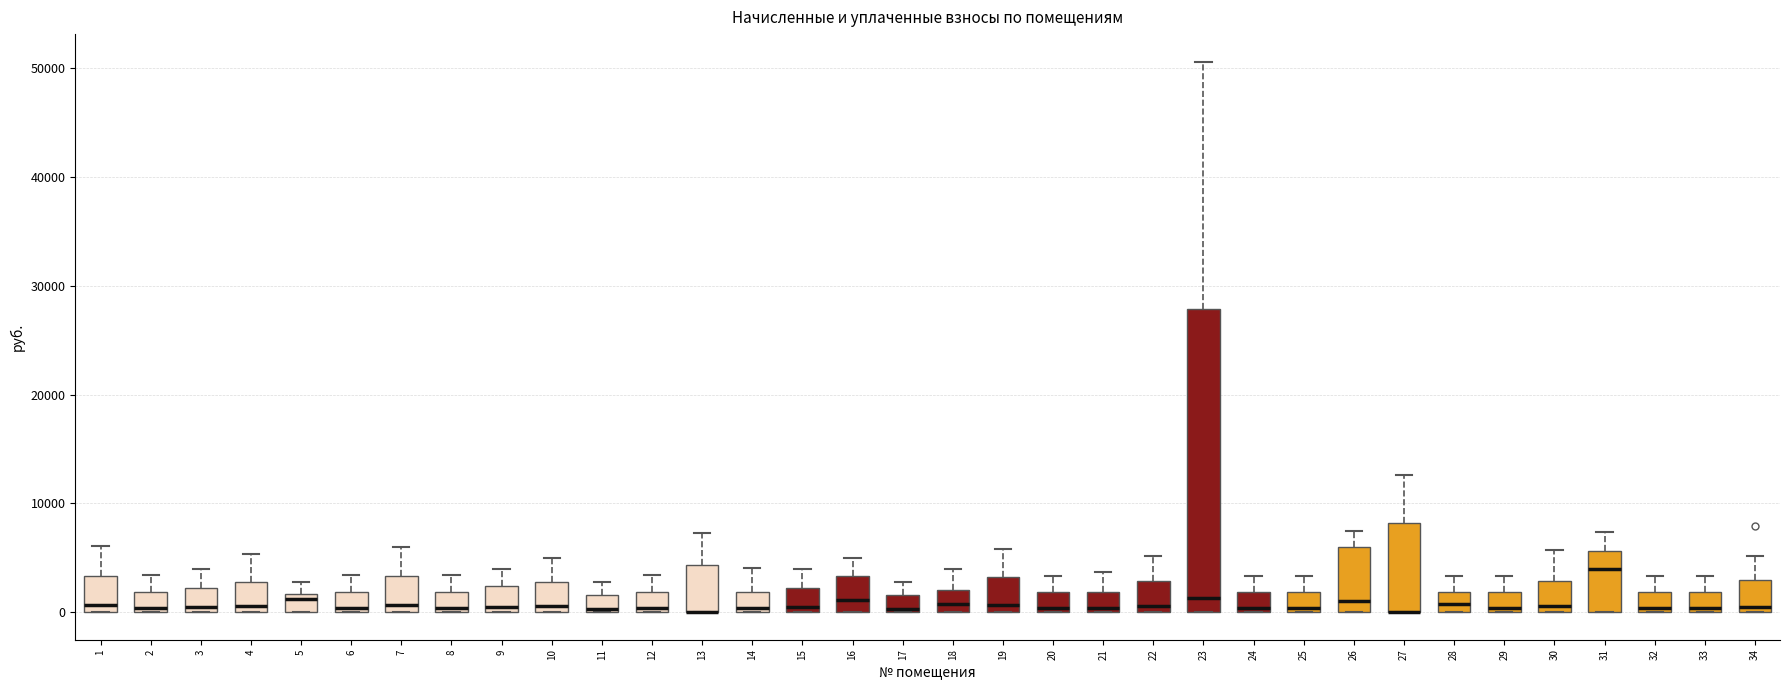

Reading left to right, transcribe this box plot: for each box, give where its median line is, the range the box spans, and where its two whiskers end, as read against the y-axis. The values are not printed on the chart, so give them approximately, as read against the axis.

1: median 1000, box 0 to 3000, whiskers 0 to 6000
2: median 0 (just above the box's lower edge), box 0 to 2000, whiskers 0 to 3000
3: median 0 (just above the box's lower edge), box 0 to 2000, whiskers 0 to 4000
4: median 1000, box 0 to 3000, whiskers 0 to 5000
5: median 1000, box 0 to 2000, whiskers 0 to 3000
6: median 0 (just above the box's lower edge), box 0 to 2000, whiskers 0 to 3000
7: median 1000, box 0 to 3000, whiskers 0 to 6000
8: median 0 (just above the box's lower edge), box 0 to 2000, whiskers 0 to 3000
9: median 0 (just above the box's lower edge), box 0 to 2000, whiskers 0 to 4000
10: median 1000, box 0 to 3000, whiskers 0 to 5000
11: median 0 (just above the box's lower edge), box 0 to 2000, whiskers 0 to 3000
12: median 0 (just above the box's lower edge), box 0 to 2000, whiskers 0 to 3000
13: median 0 (drawn on the box's lower edge), box 0 to 4000, whiskers 0 to 7000
14: median 0 (just above the box's lower edge), box 0 to 2000, whiskers 0 to 4000
15: median 0 (just above the box's lower edge), box 0 to 2000, whiskers 0 to 4000
16: median 1000, box 0 to 3000, whiskers 0 to 5000
17: median 0 (just above the box's lower edge), box 0 to 2000, whiskers 0 to 3000
18: median 1000, box 0 to 2000, whiskers 0 to 4000
19: median 1000, box 0 to 3000, whiskers 0 to 6000
20: median 0 (just above the box's lower edge), box 0 to 2000, whiskers 0 to 3000
21: median 0 (just above the box's lower edge), box 0 to 2000, whiskers 0 to 4000
22: median 1000, box 0 to 3000, whiskers 0 to 5000
23: median 1000, box 0 to 28000, whiskers 0 to 51000
24: median 0 (just above the box's lower edge), box 0 to 2000, whiskers 0 to 3000
25: median 0 (just above the box's lower edge), box 0 to 2000, whiskers 0 to 3000
26: median 1000, box 0 to 6000, whiskers 0 to 7000
27: median 0 (drawn on the box's lower edge), box 0 to 8000, whiskers 0 to 13000
28: median 1000, box 0 to 2000, whiskers 0 to 3000
29: median 0 (just above the box's lower edge), box 0 to 2000, whiskers 0 to 3000
30: median 1000, box 0 to 3000, whiskers 0 to 6000
31: median 4000, box 0 to 6000, whiskers 0 to 7000
32: median 0 (just above the box's lower edge), box 0 to 2000, whiskers 0 to 3000
33: median 0 (just above the box's lower edge), box 0 to 2000, whiskers 0 to 3000
34: median 0 (just above the box's lower edge), box 0 to 3000, whiskers 0 to 5000